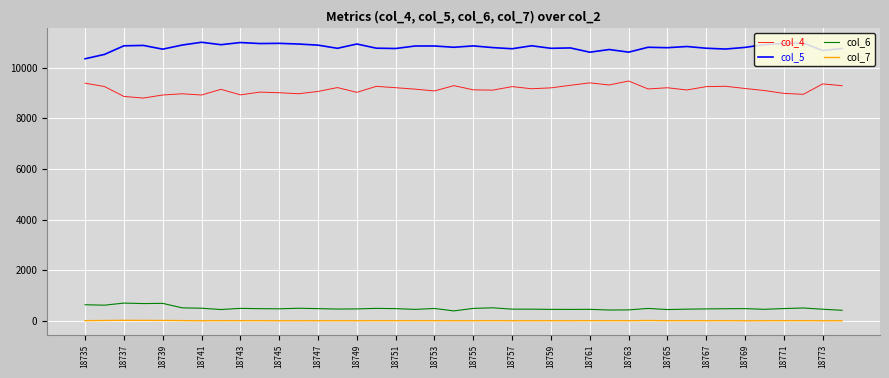

What is the maximum value shown in the chart?

11011